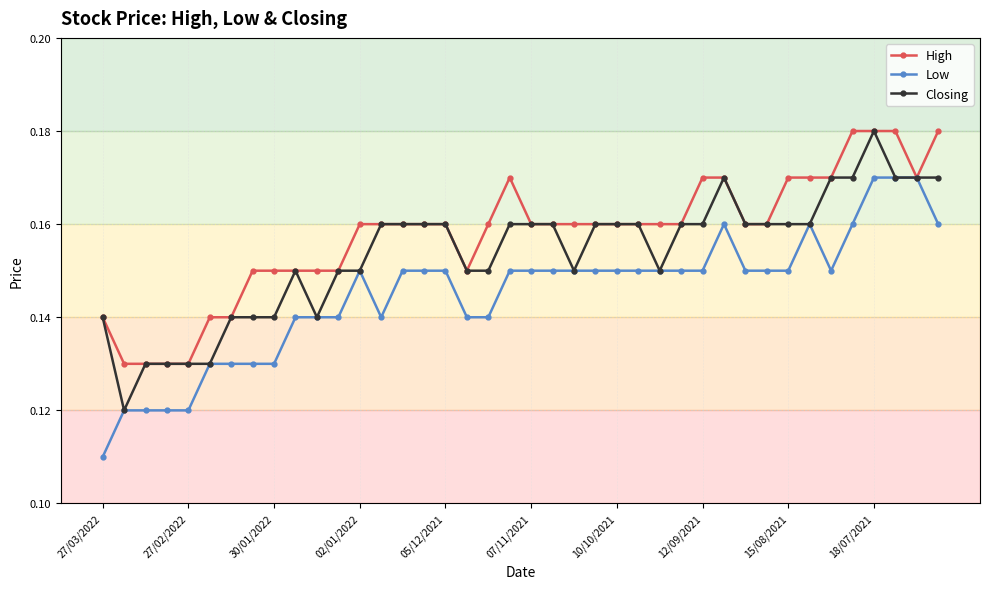

List the series in order of their overall mean, lowest first.

Low, Closing, High